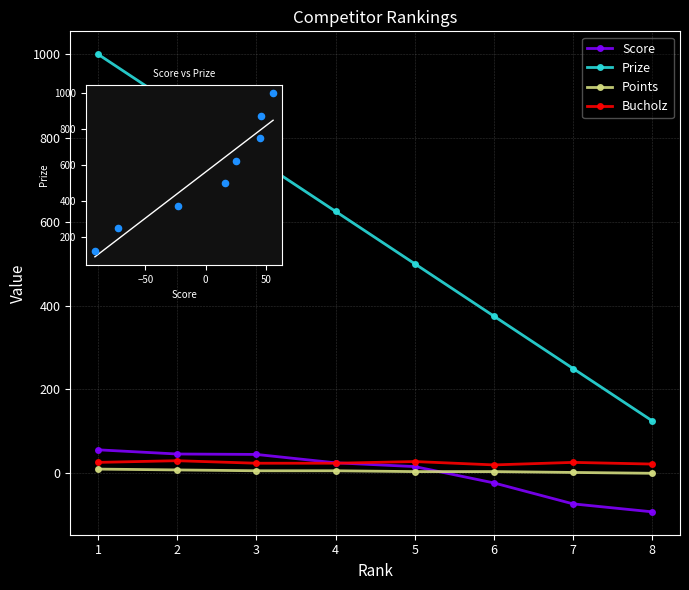

At which category is the sum across all series the highest?

1